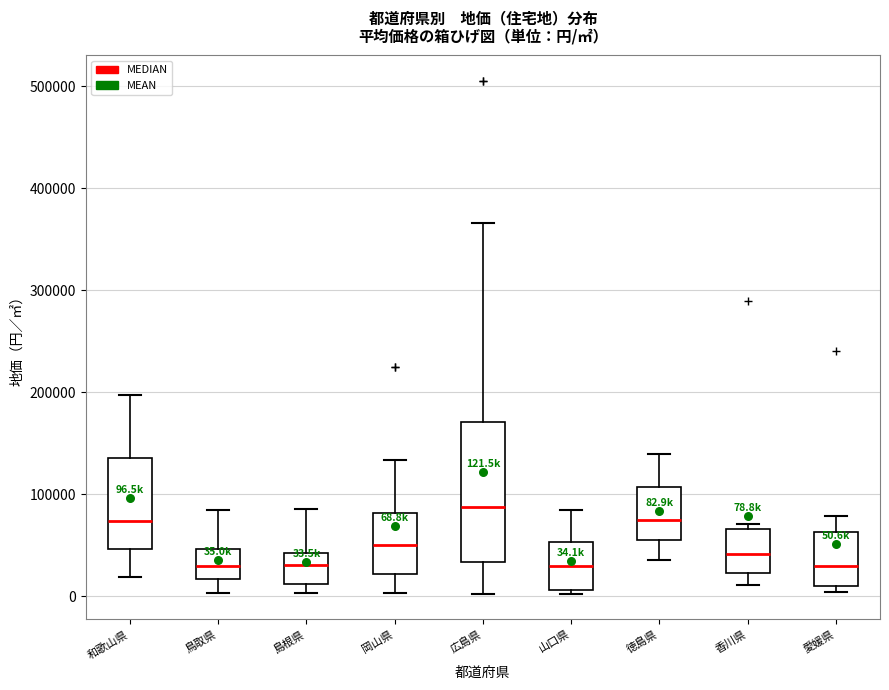

Which box has the highest median line?

広島県